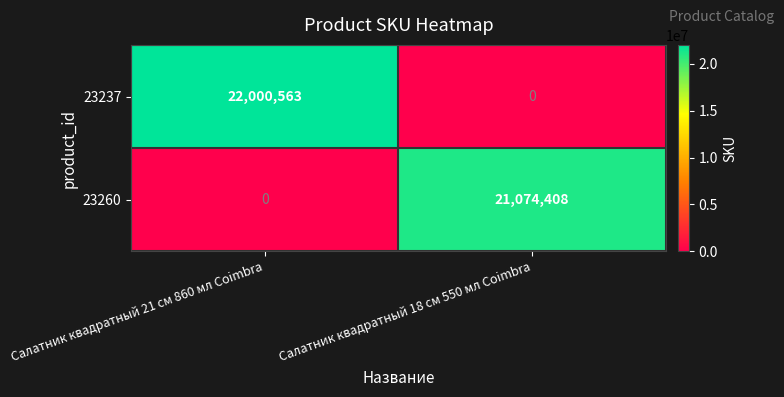

Rank the series by their average value, from highest to lowest.

23237, 23260